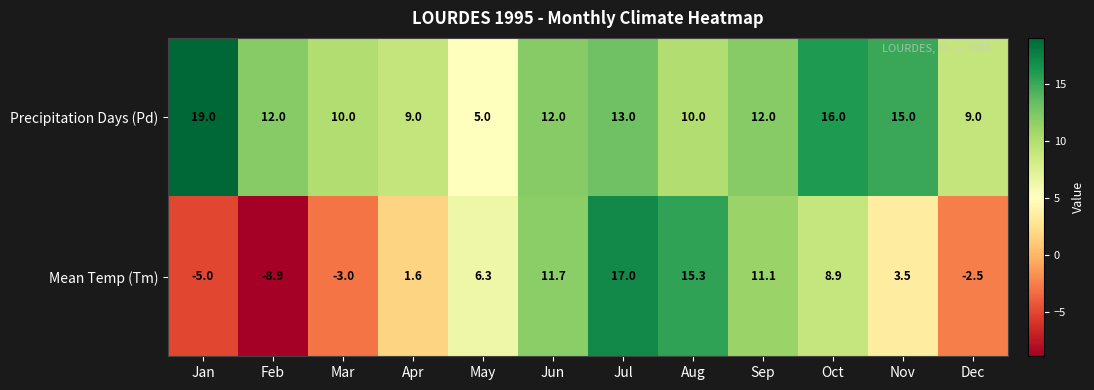

Rank the series at Dec from highest to lowest value.

Precipitation Days (Pd), Mean Temp (Tm)